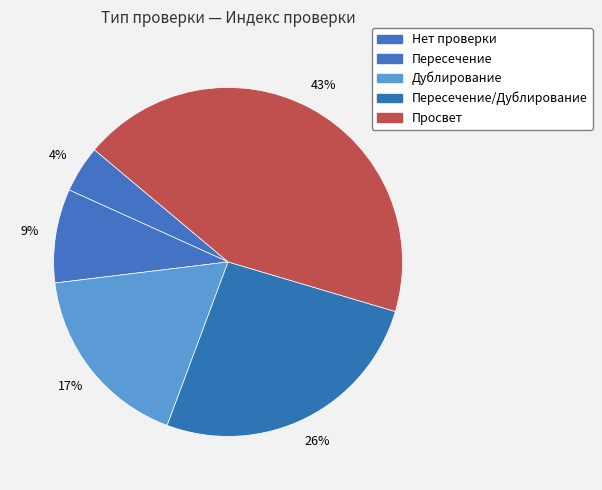

The Просвет slice represents 39% of the pie. True or false?

False